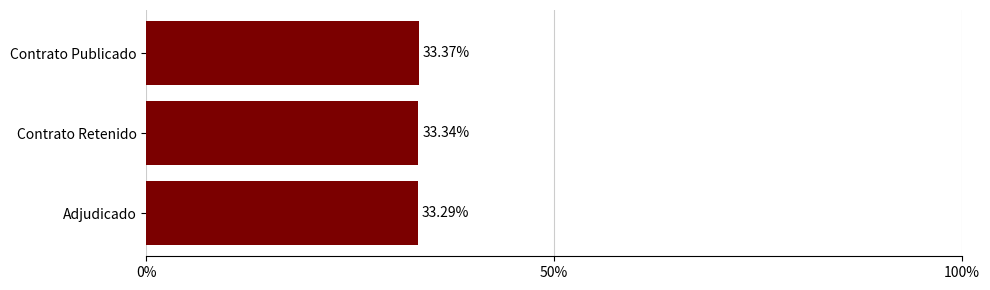

List the labels in order of value, largest first.

Contrato Publicado, Contrato Retenido, Adjudicado